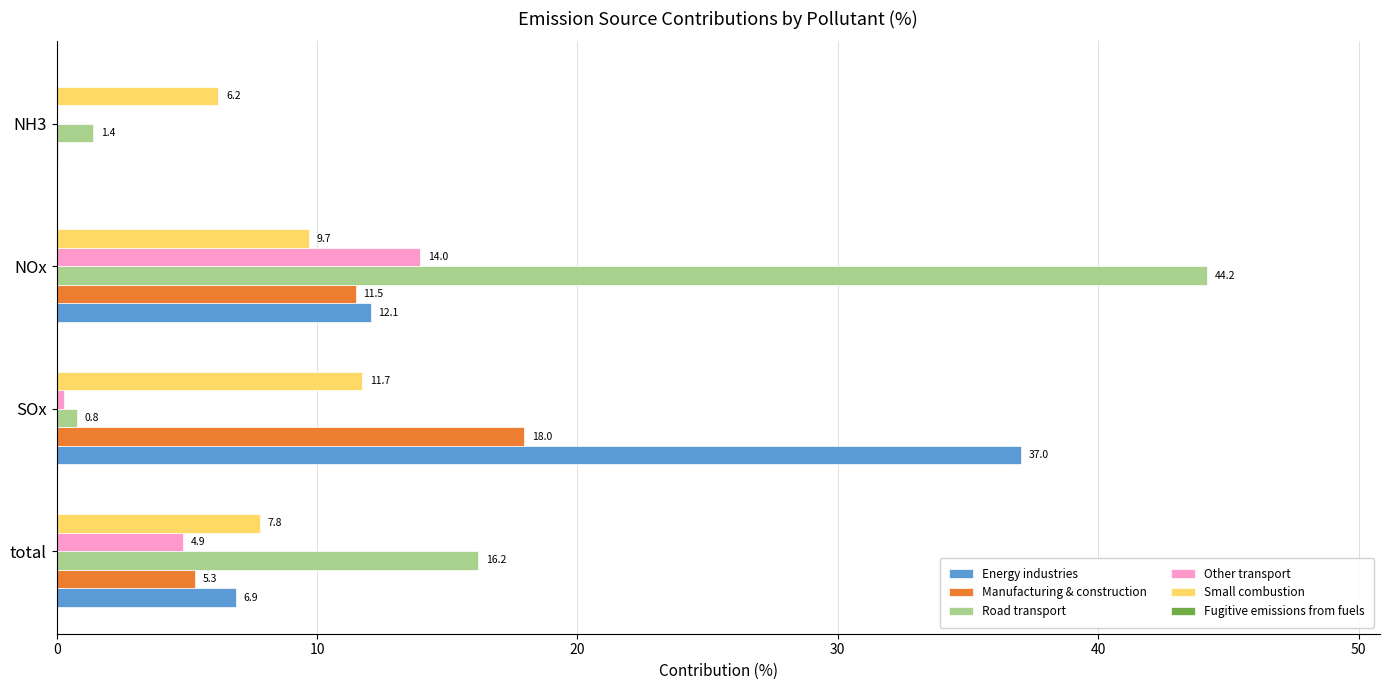

Which label corresponds to the largest value in the chart?

NOx